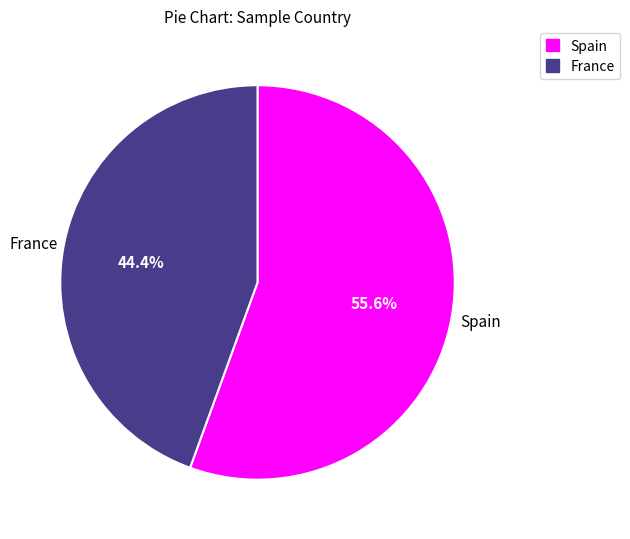

Is the sum of Spain and France greater than half?

Yes